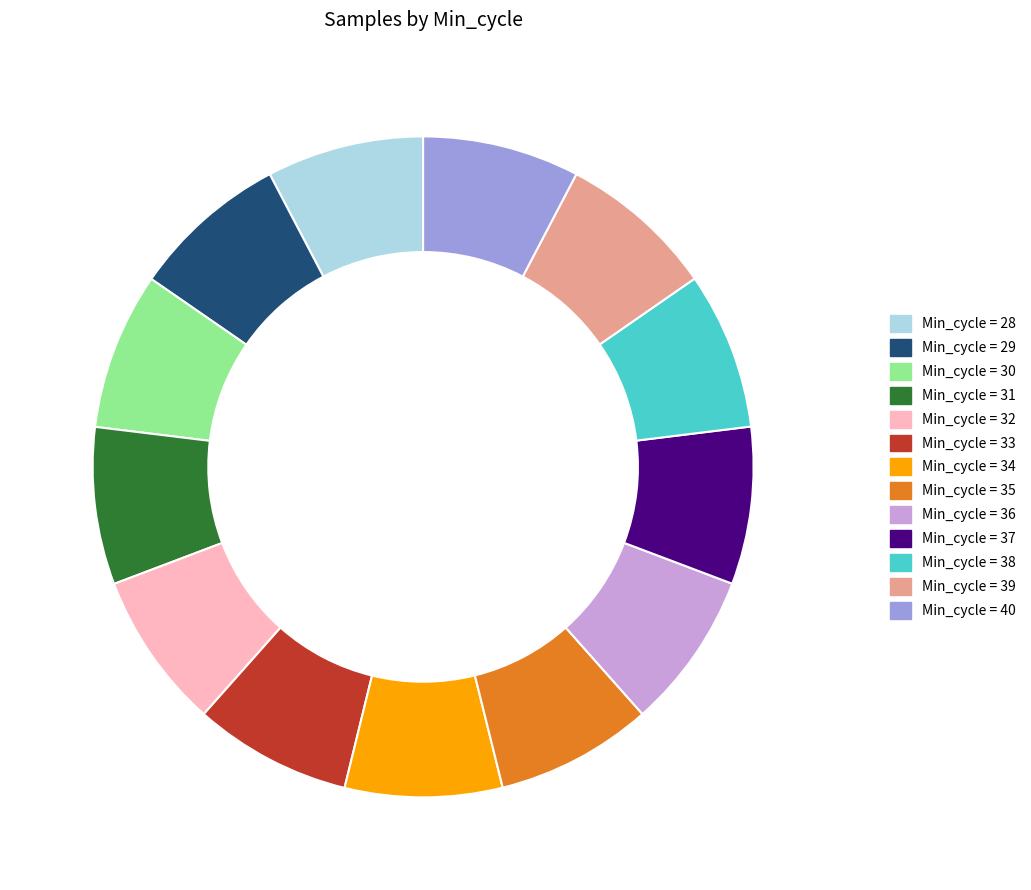

Does any single category account for the majority?

No